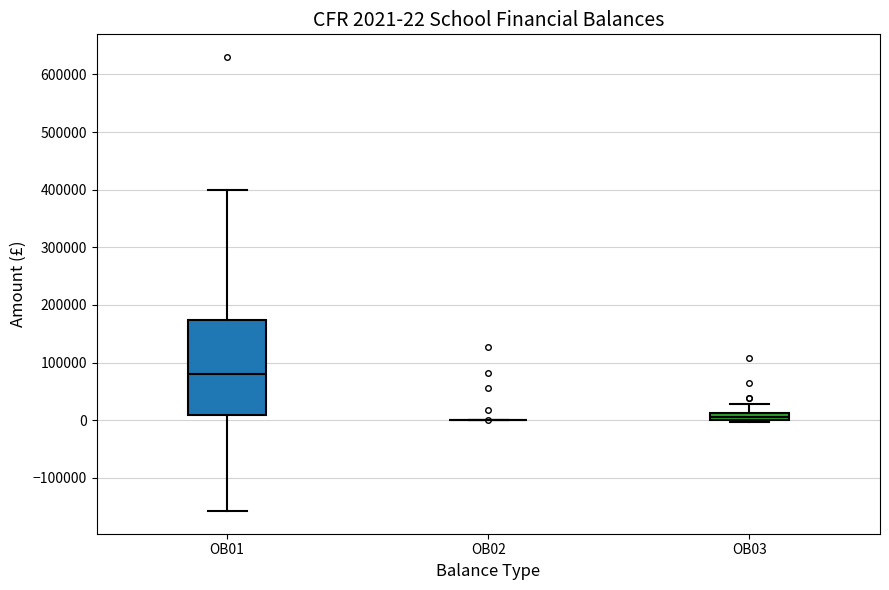

Which box is the tallest, from its lower edge to its upper edge?

OB01